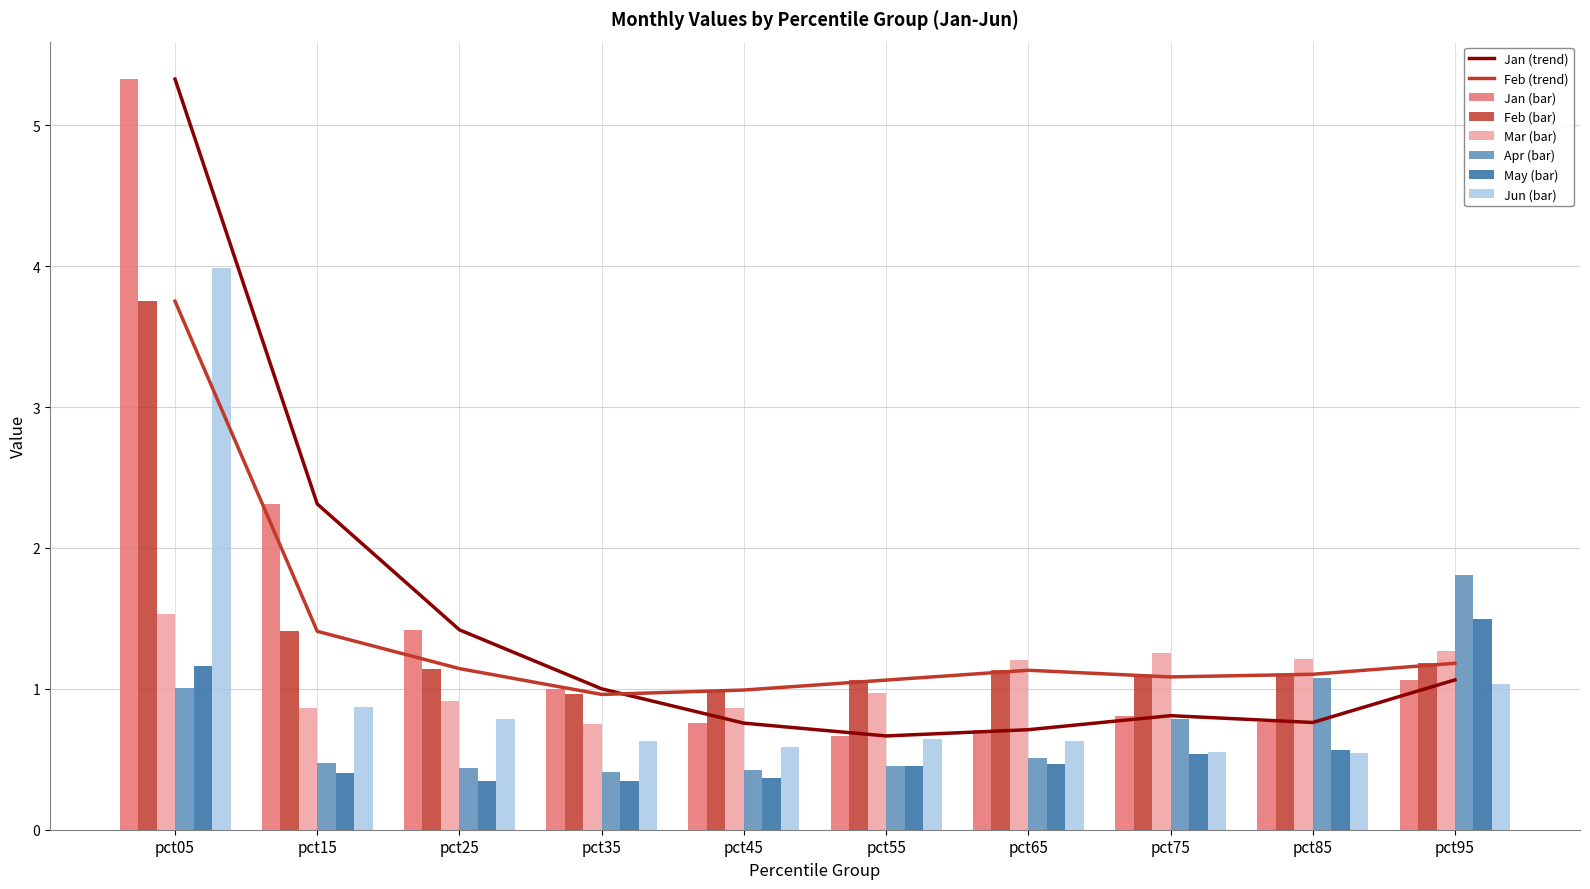

Rank the series by their maximum value, from lowest to highest.

May, Mar, Apr, Feb, Jun, Jan